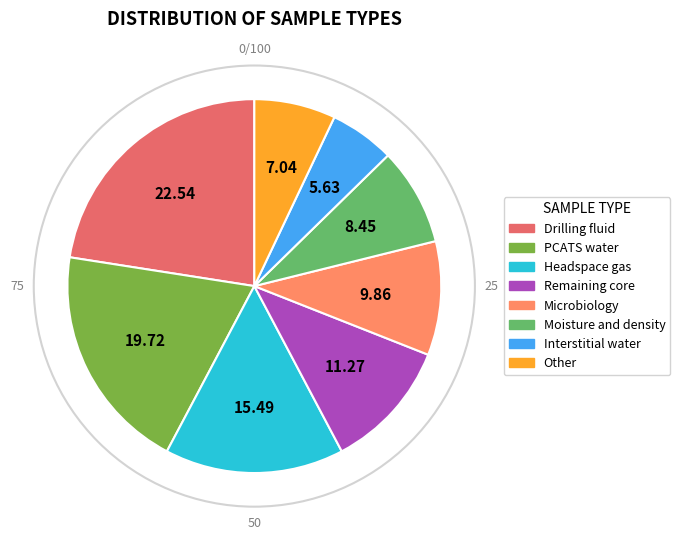

Is there any slice that represents more than half of the pie?

No